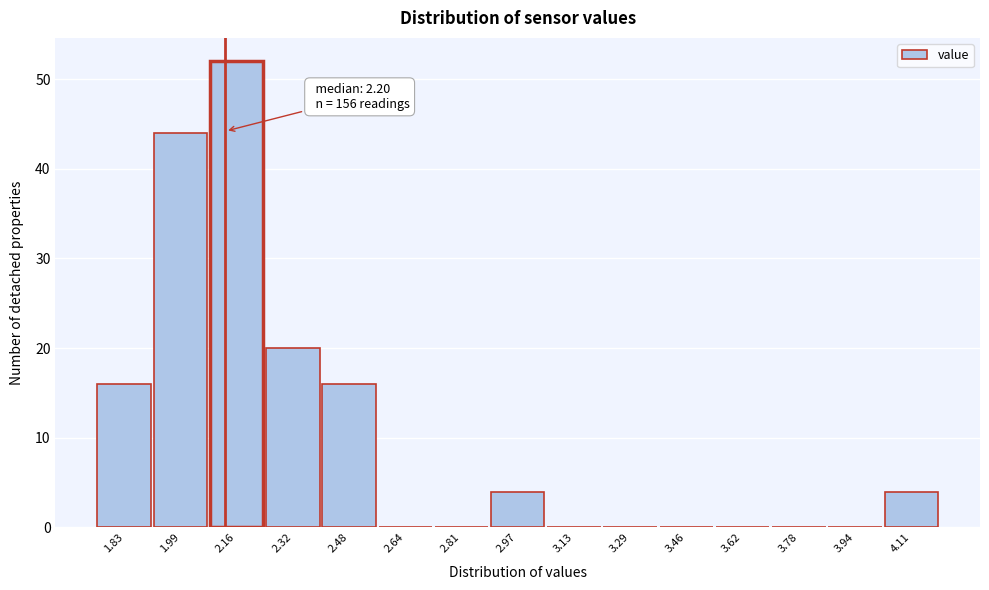

Reading right to left, what are all the values shown in this chart?

4.11=4	3.94=0	3.78=0	3.62=0	3.46=0	3.29=0	3.13=0	2.97=4	2.81=0	2.64=0	2.48=16	2.32=20	2.16=52	1.99=44	1.83=16